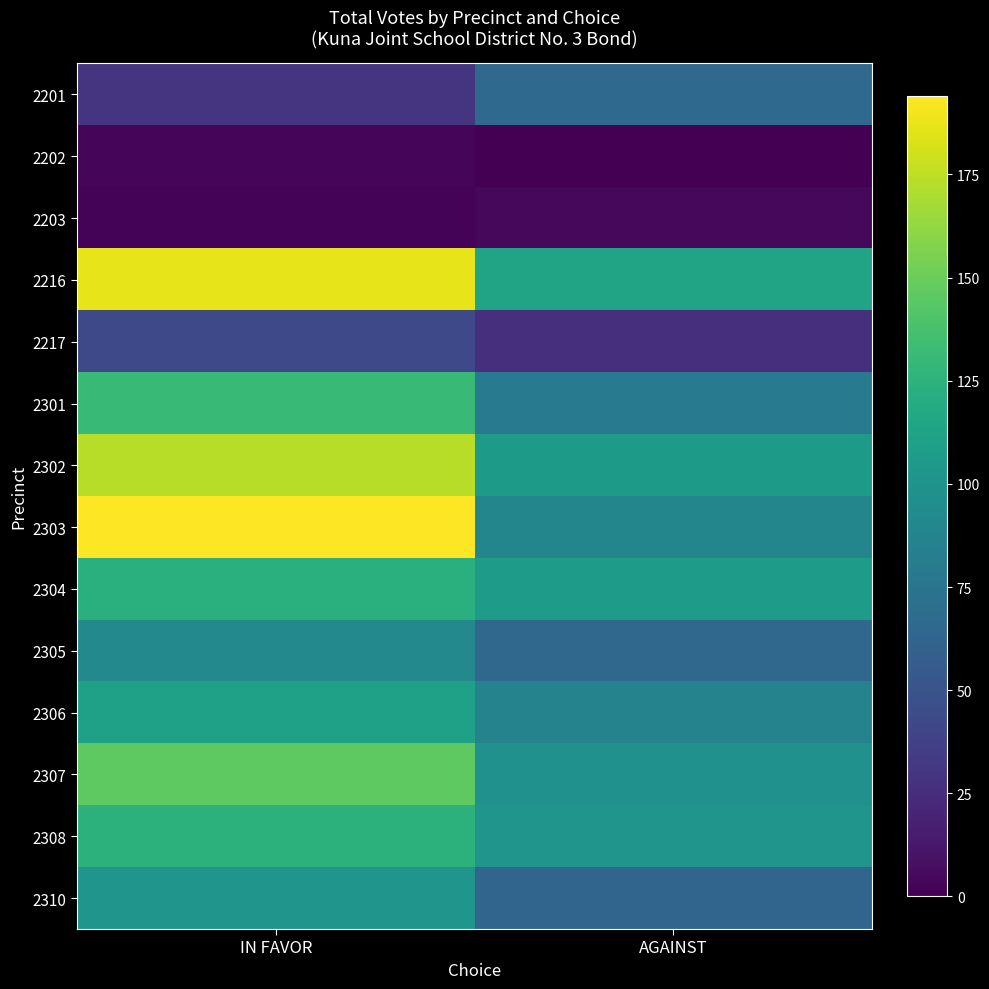

Rank the series at IN FAVOR from highest to lowest value.

2303, 2216, 2302, 2307, 2301, 2308, 2304, 2306, 2310, 2305, 2217, 2201, 2202, 2203